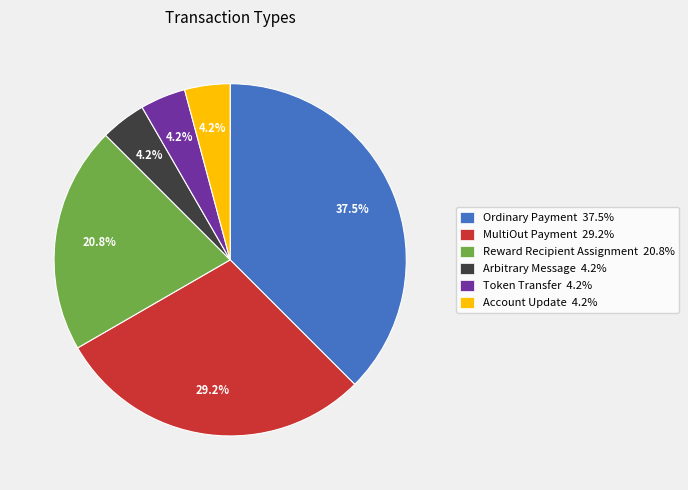

Does any single category account for the majority?

No